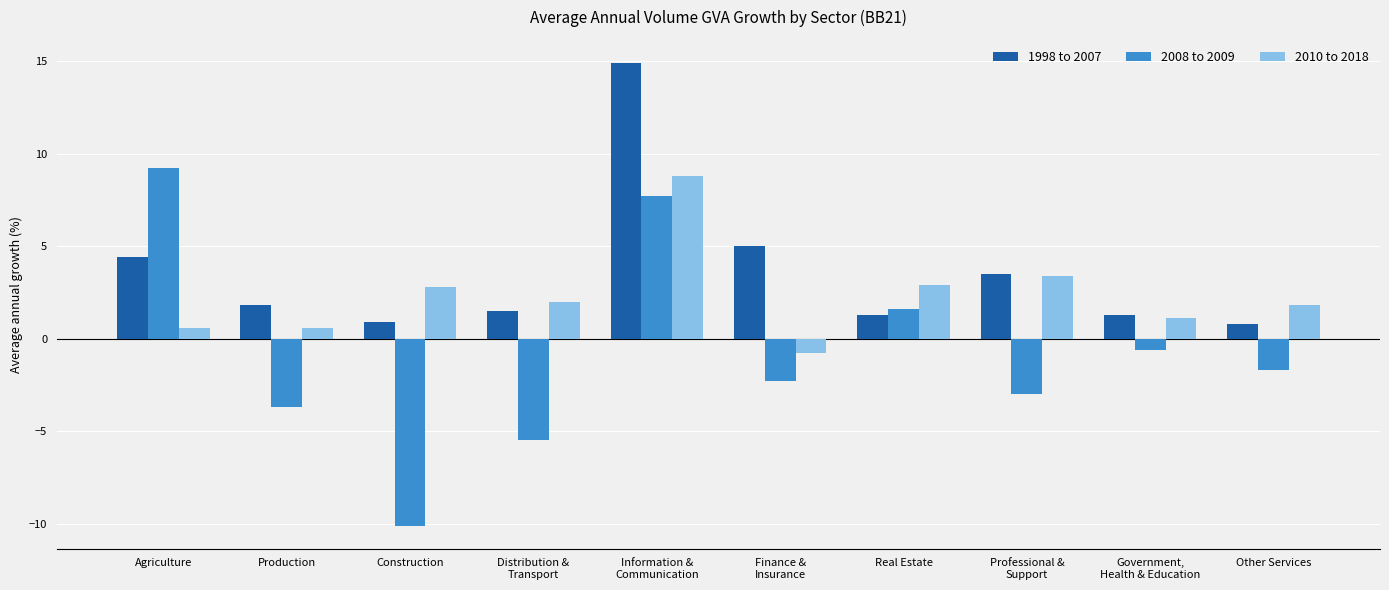

Rank the series at Agriculture from highest to lowest value.

2008 to 2009, 1998 to 2007, 2010 to 2018